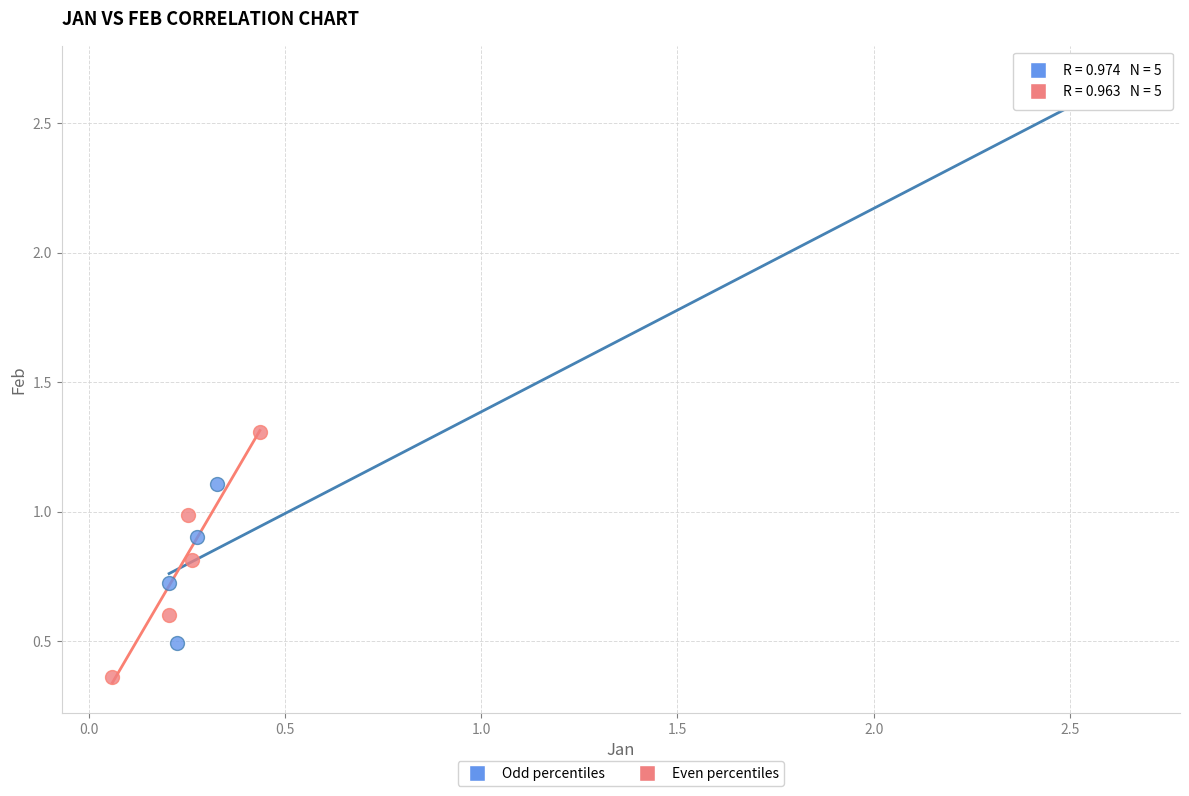

Which series has the widest spread of Y values?

Odd percentiles